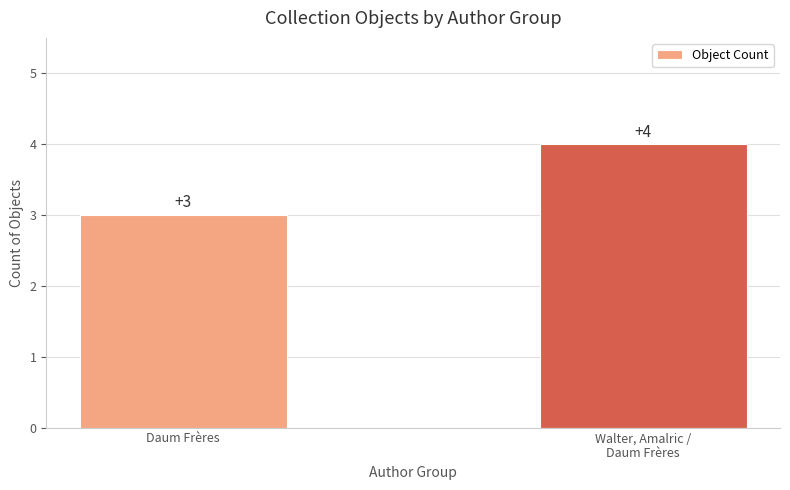

What is the maximum value shown in the chart?

4